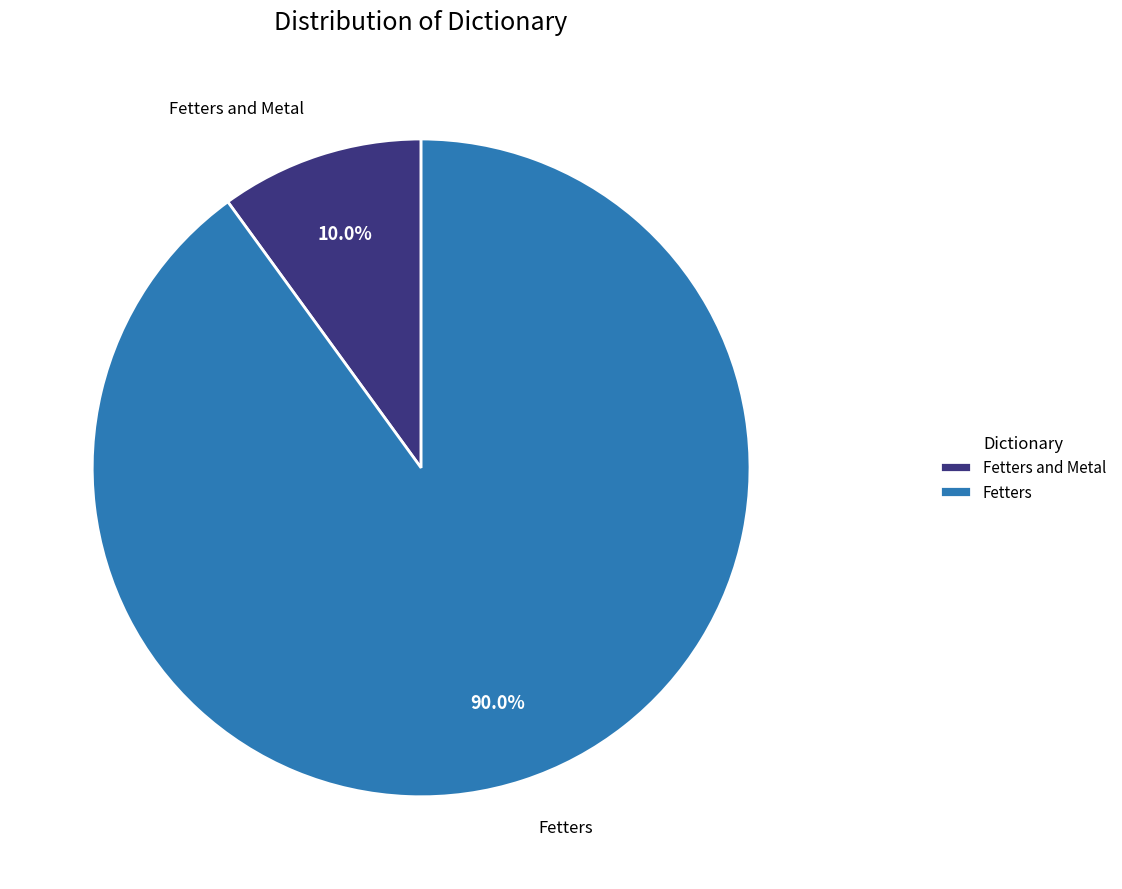

What portion of the pie excludes Fetters?

10.0%